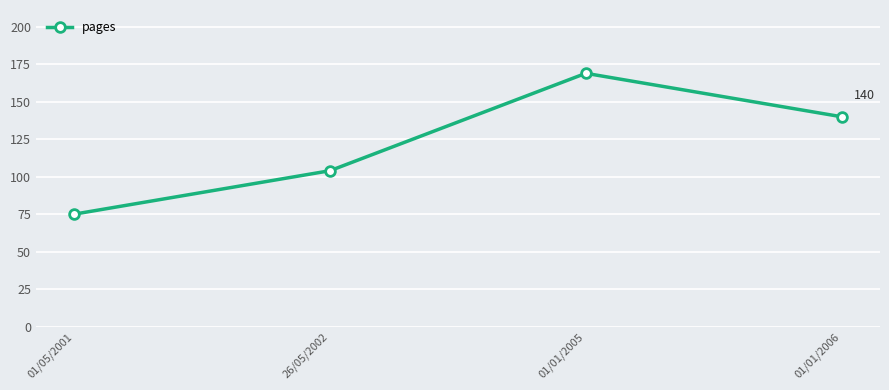

True or false: there are more than 2 points higher than both neighbors.

False